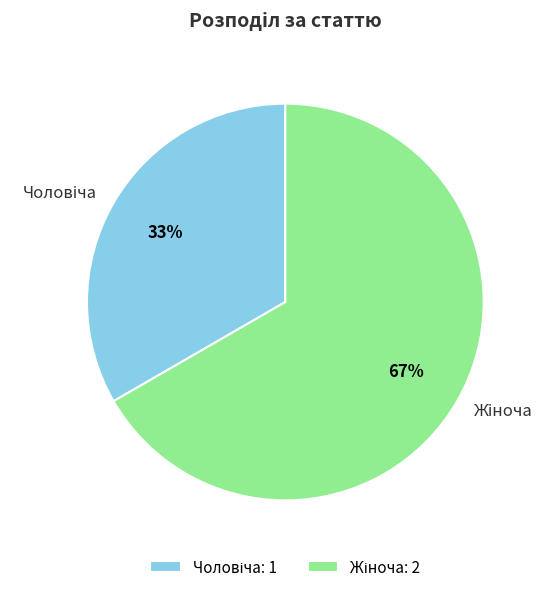

Is there a majority slice in this chart?

Yes